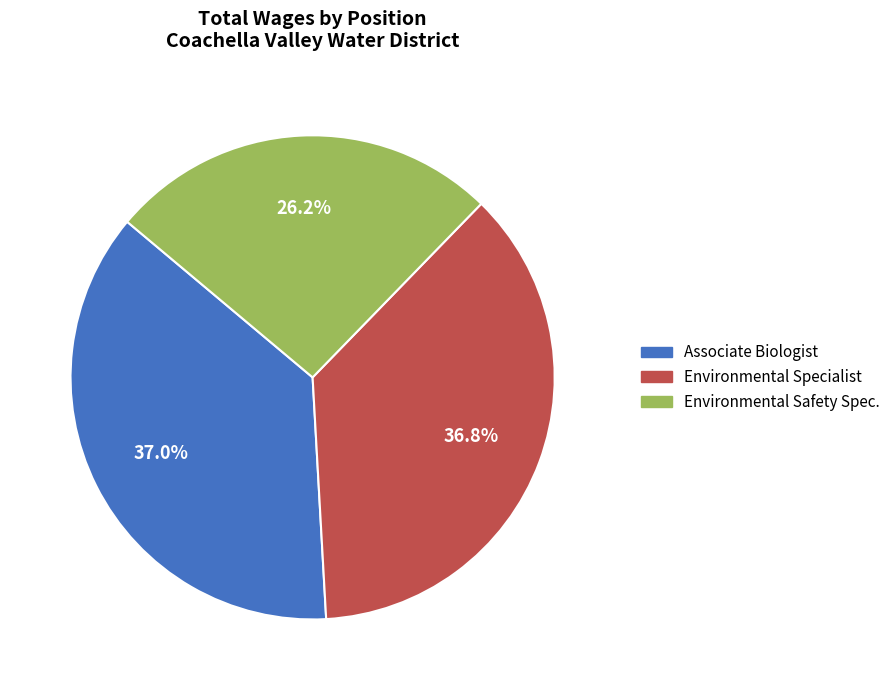

To the nearest percent, what is the average slice percentage?

33%